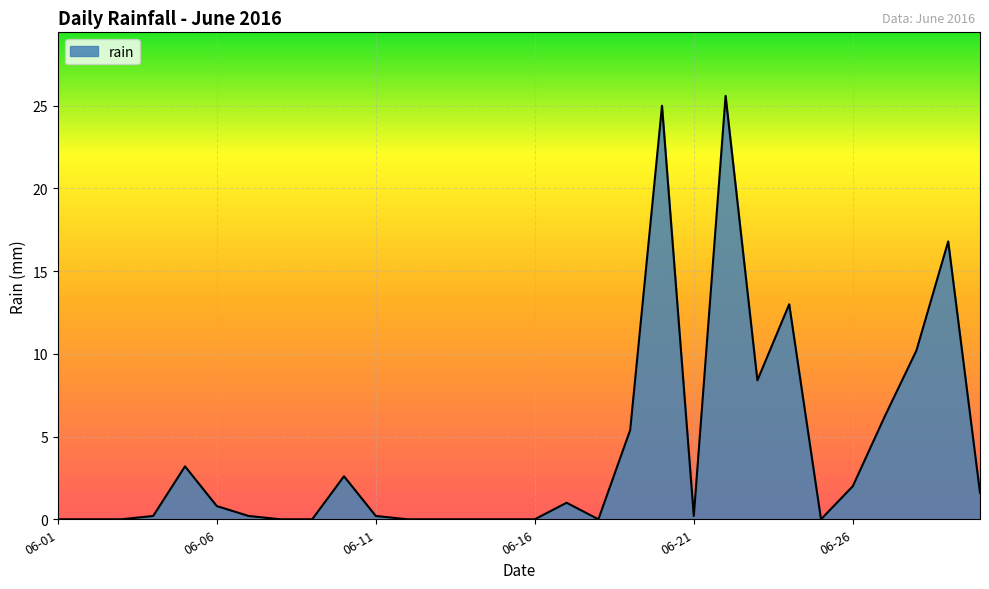

What is the difference between the maximum and minimum values?

25.6